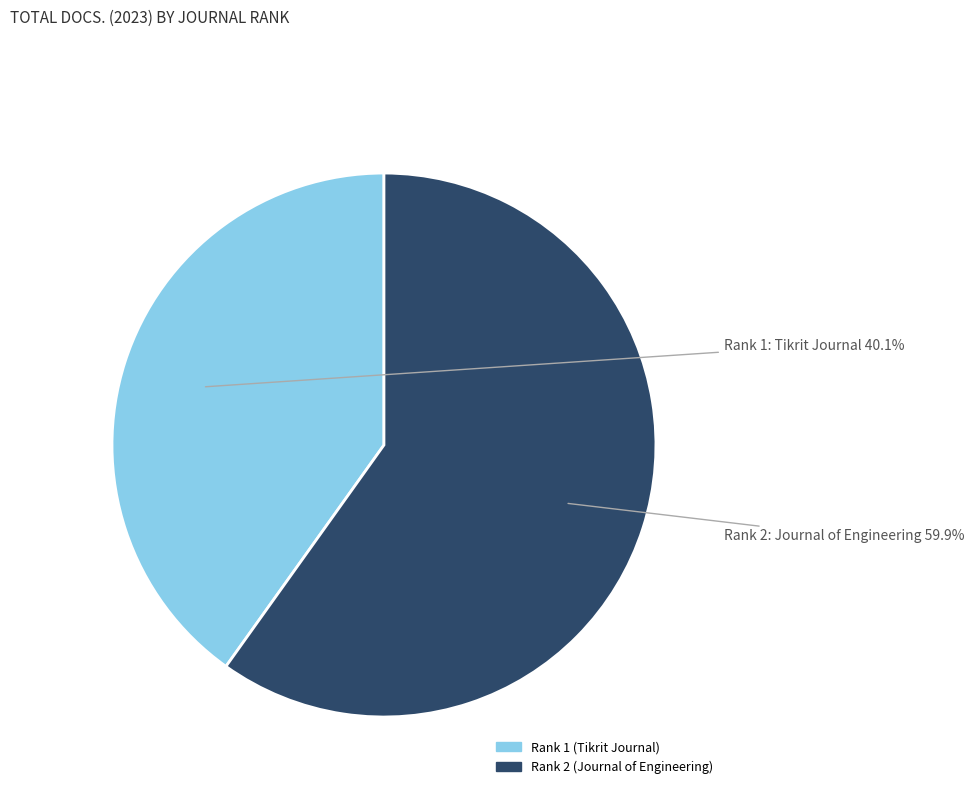

What is the ratio of the value at Rank 2 (Journal of Engineering) to the value at Rank 1 (Tikrit Journal)?

1.5